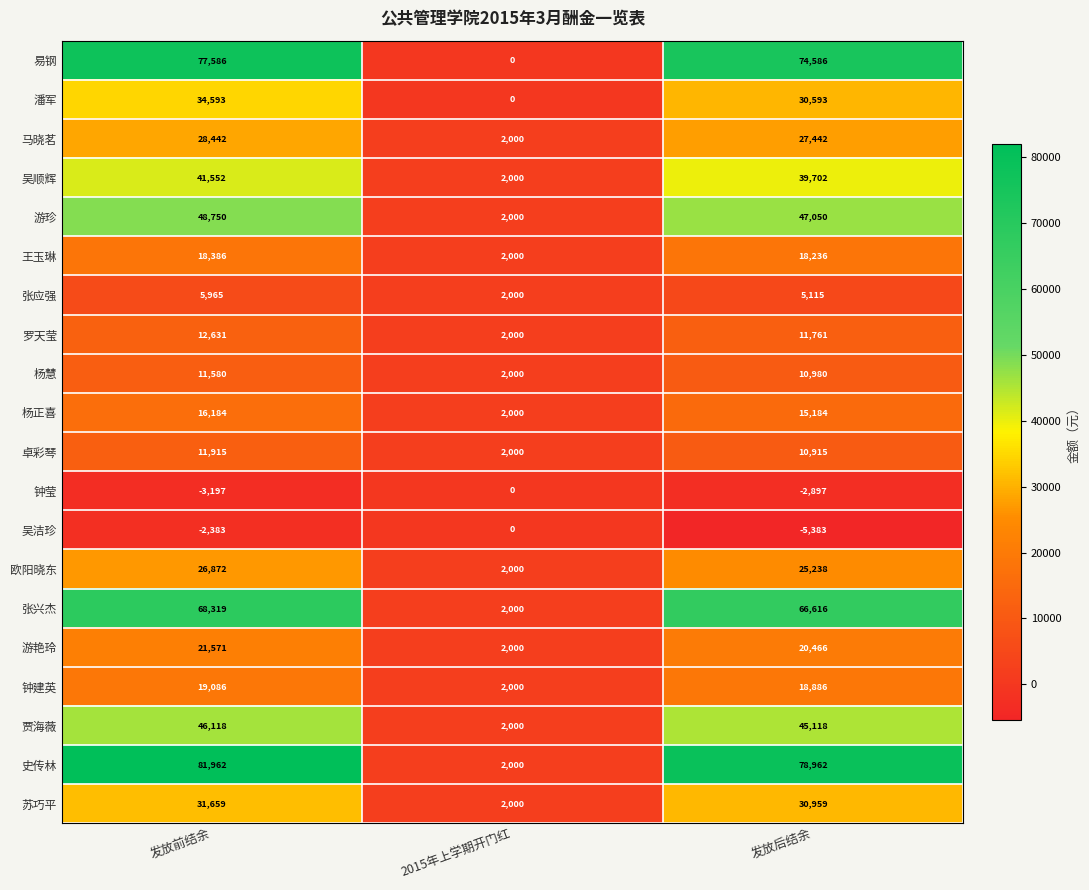

Rank the series at 发放前结余 from lowest to highest value.

钟莹, 吴洁珍, 张应强, 杨慧, 卓彩琴, 罗天莹, 杨正喜, 王玉琳, 钟建英, 游艳玲, 欧阳晓东, 马晓茗, 苏巧平, 潘军, 吴顺辉, 贾海薇, 游珍, 张兴杰, 易钢, 史传林